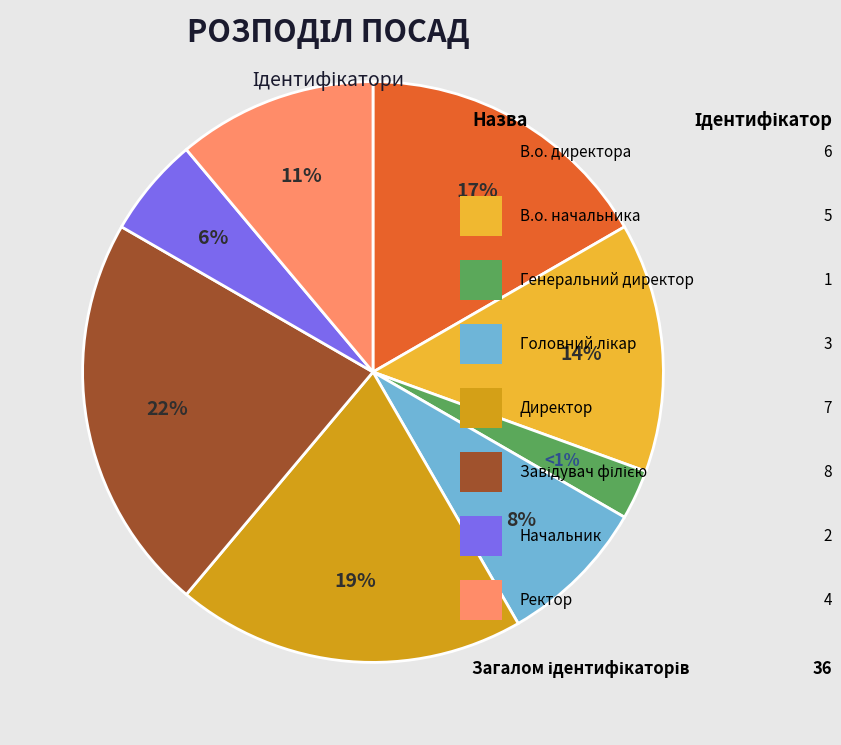

Is it true that Головний лікар is 8% of the pie?

True